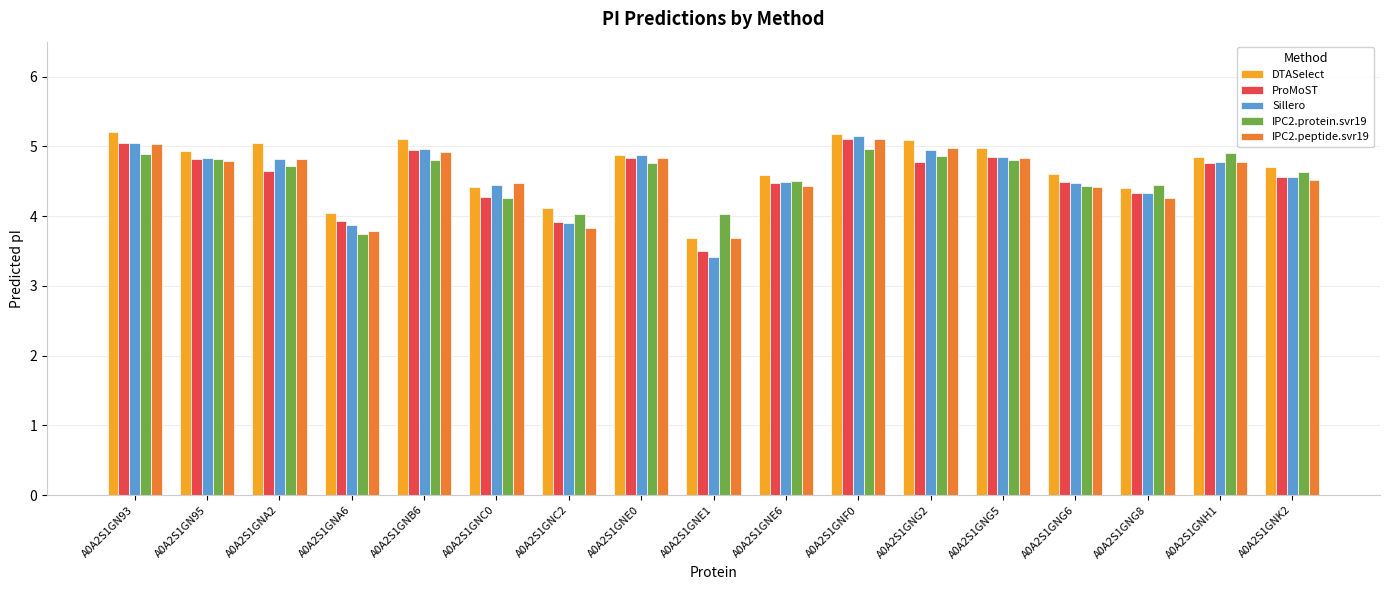

What is the difference between the IPC2.protein.svr19 values at A0A2S1GNF0 and A0A2S1GNE6?

0.5